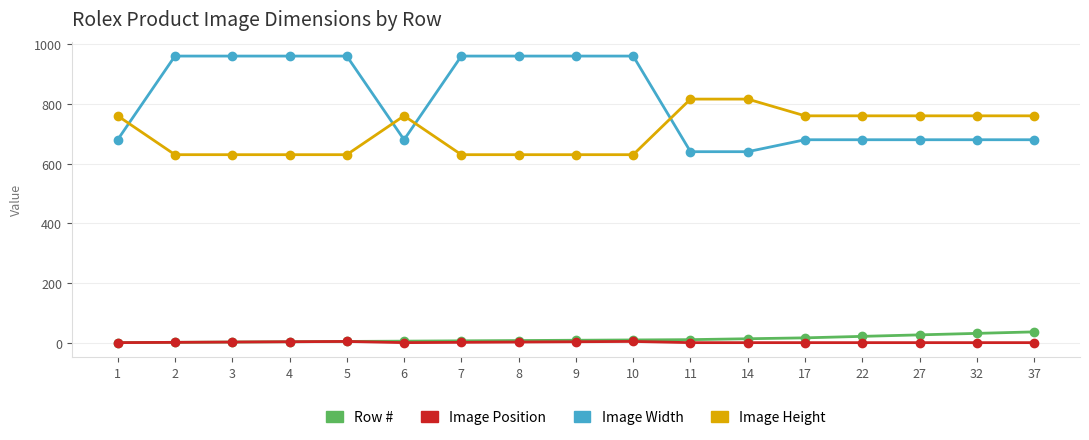

True or false: Image Position has a value of 1 at 22.

True